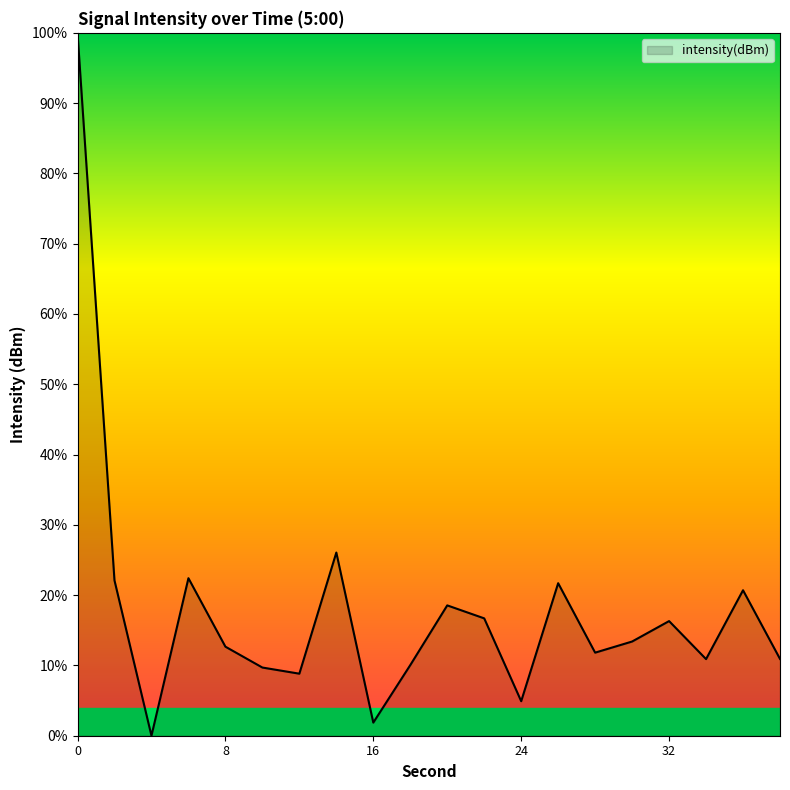

Count the number of categories in the chart.

20